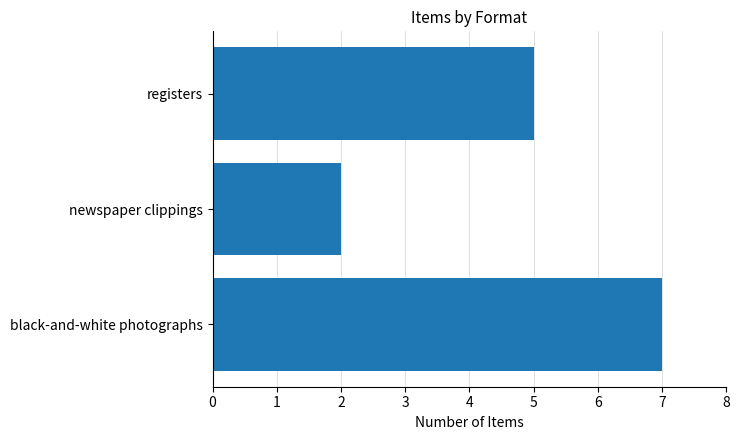

Between black-and-white photographs and registers, which is larger?

black-and-white photographs